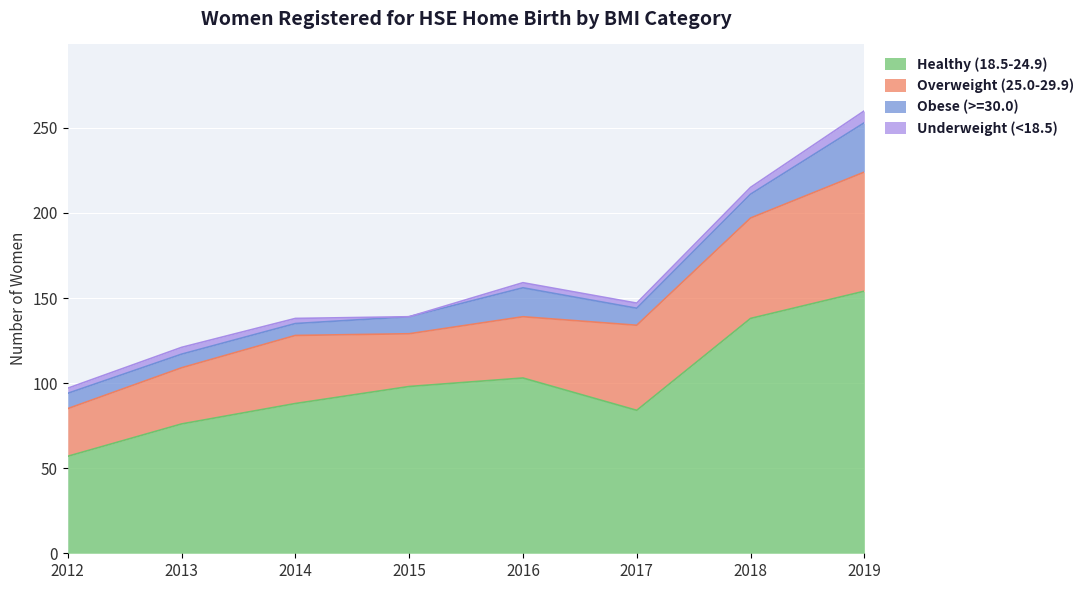

What is the value of the Underweight (<18.5) point at the 7th from the left?

4